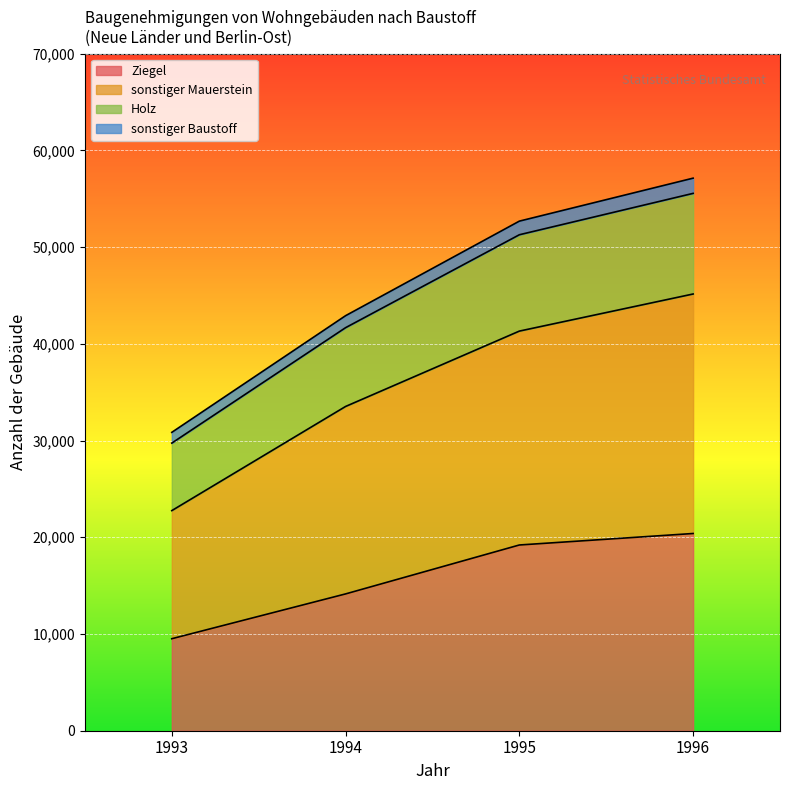

True or false: sonstiger Mauerstein and Holz cross at least once.

False